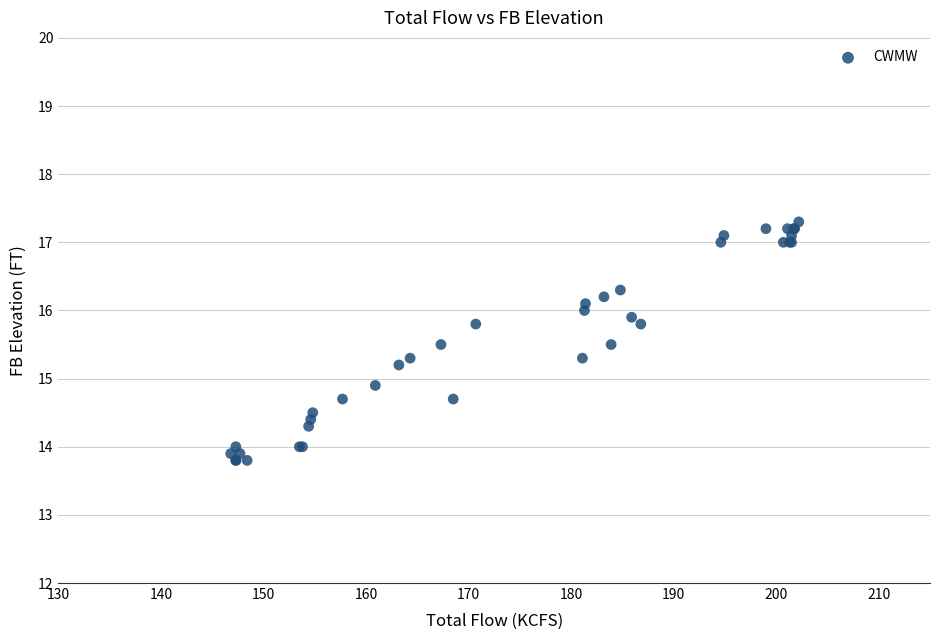

What Y value in the scatter plot is closest to 15?

14.9